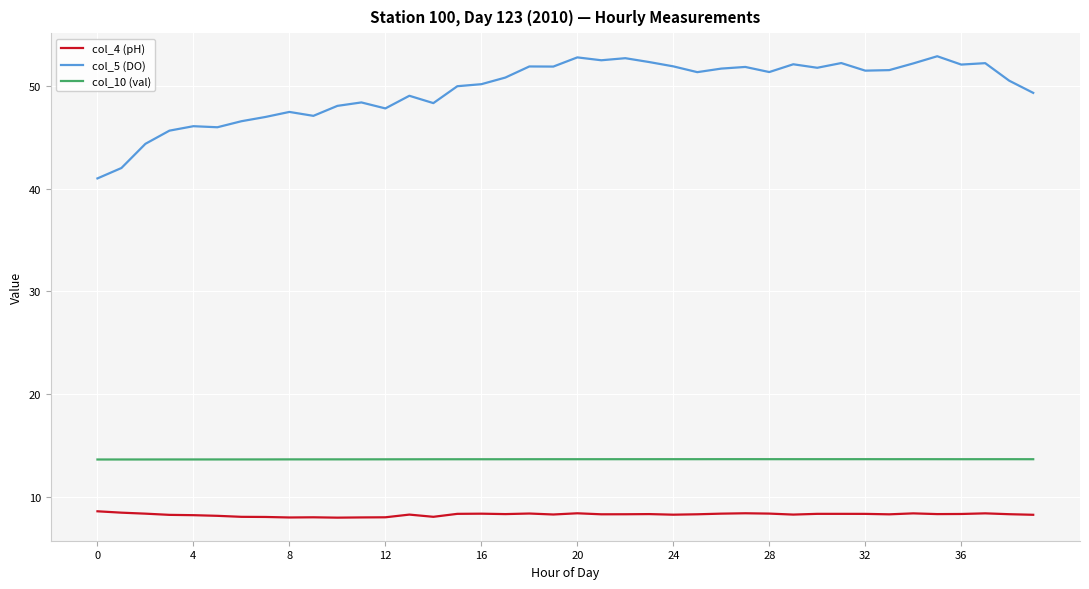

Rank the series by their maximum value, from lowest to highest.

col_4 (pH), col_10 (val), col_5 (DO)